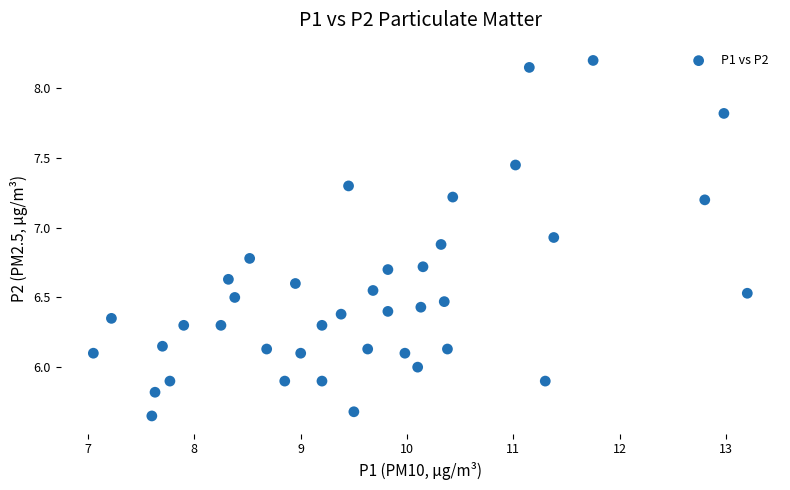

Count the number of points in this scatter plot.

40